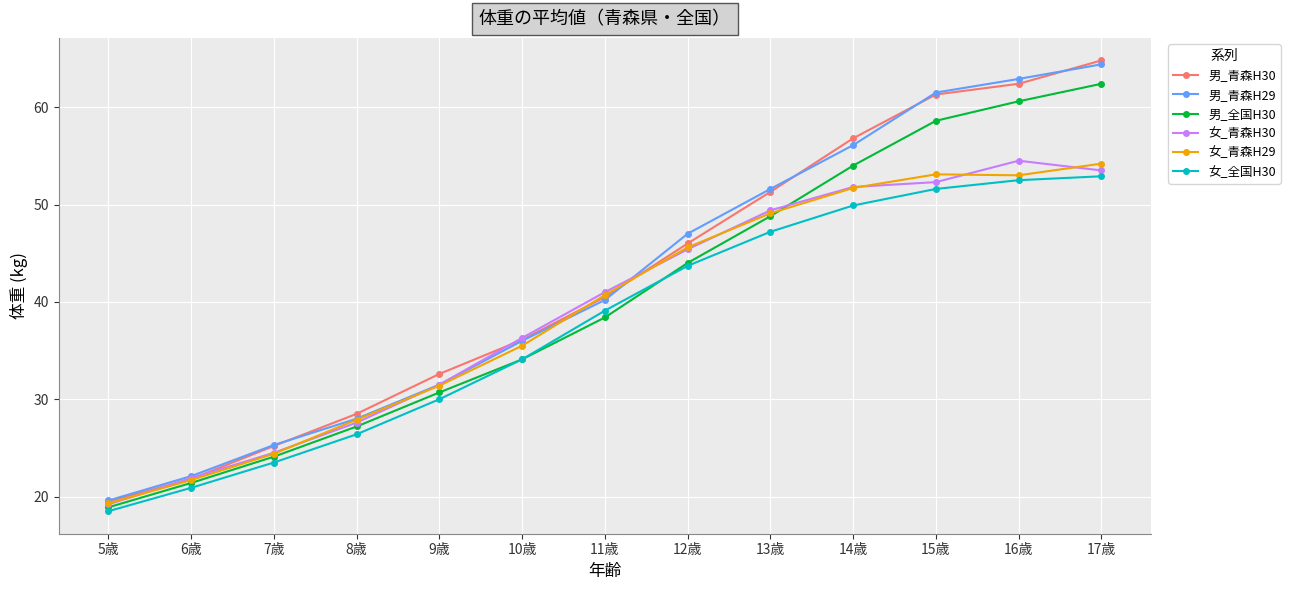

At which category is the sum across all series the highest?

17歳